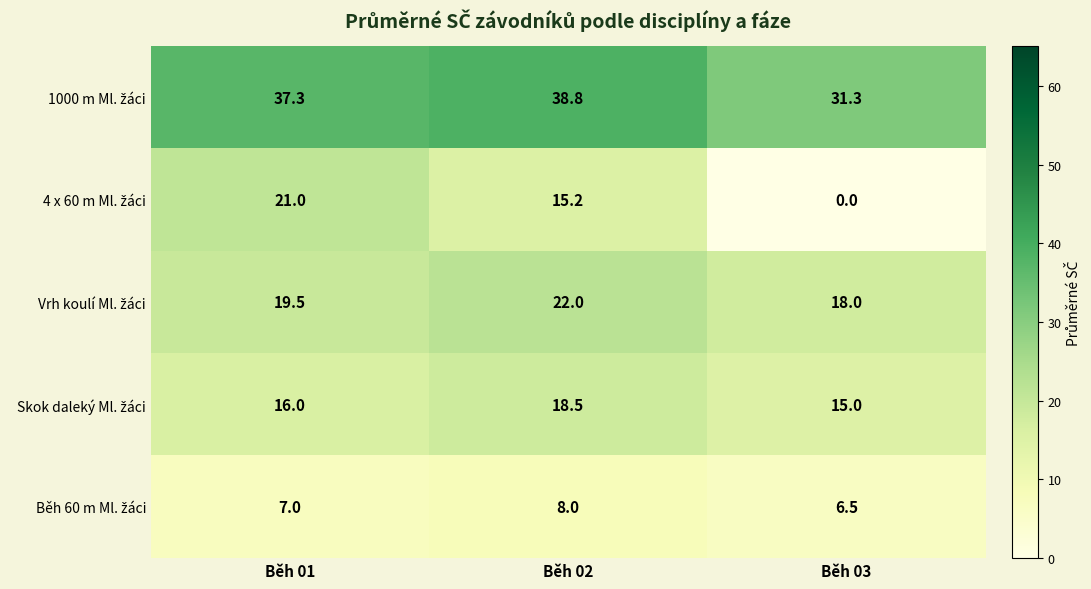

What is the maximum value shown in the chart?

38.8